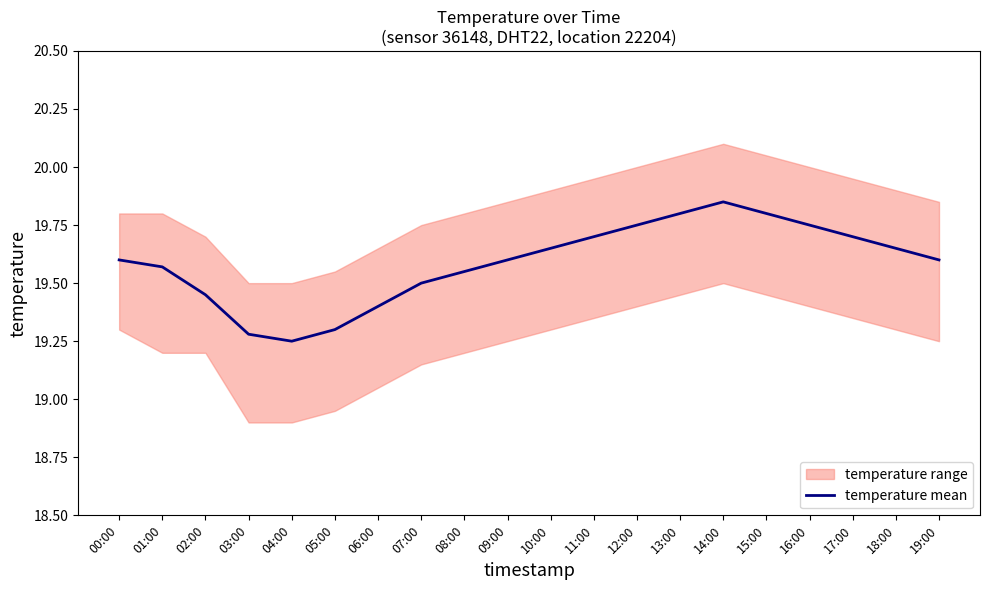

What is the sum of all values?

391.8